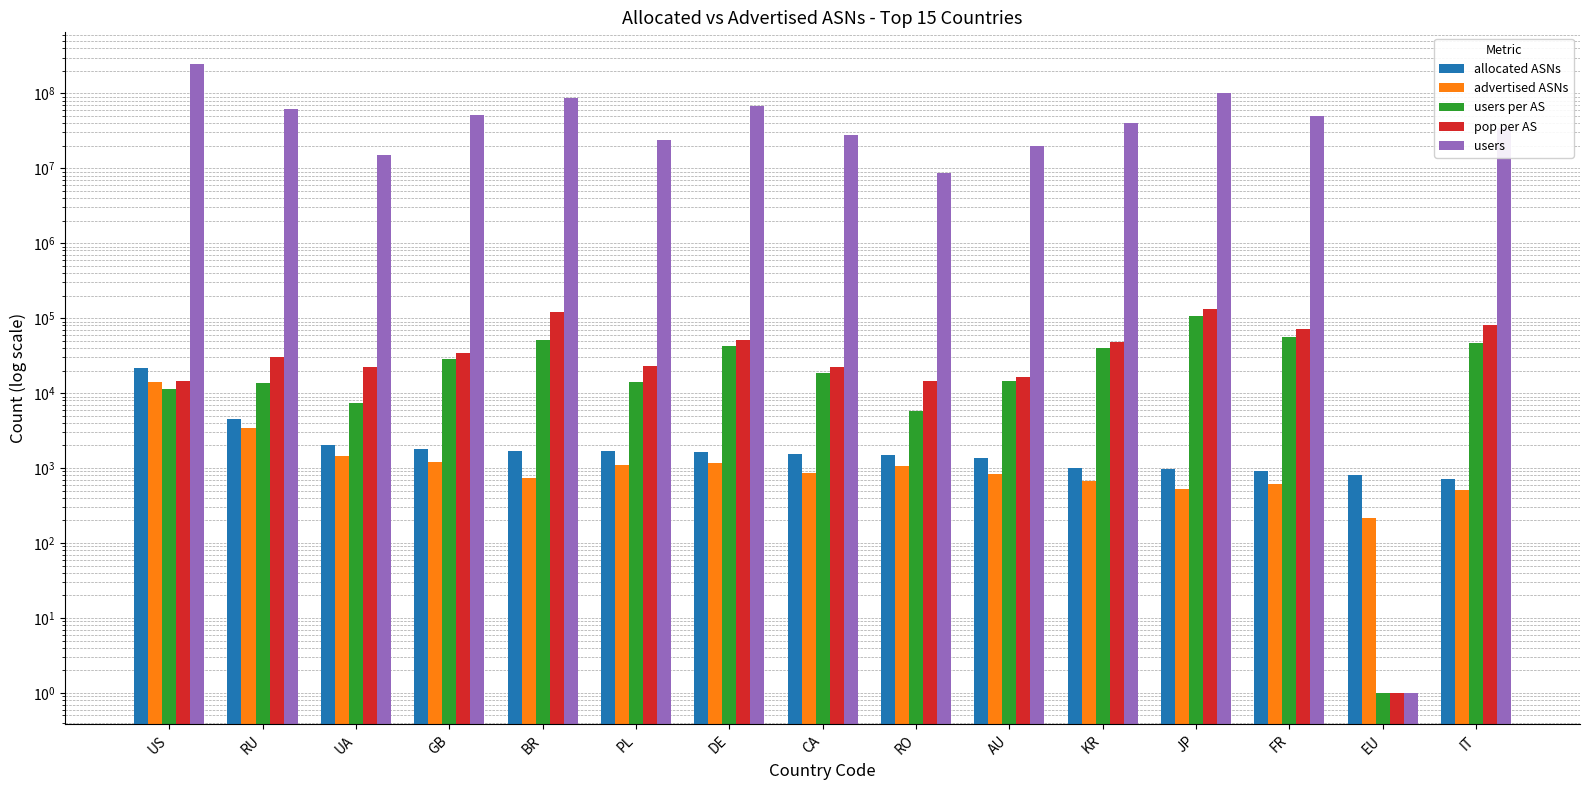

Which series has the widest spread of values?

users